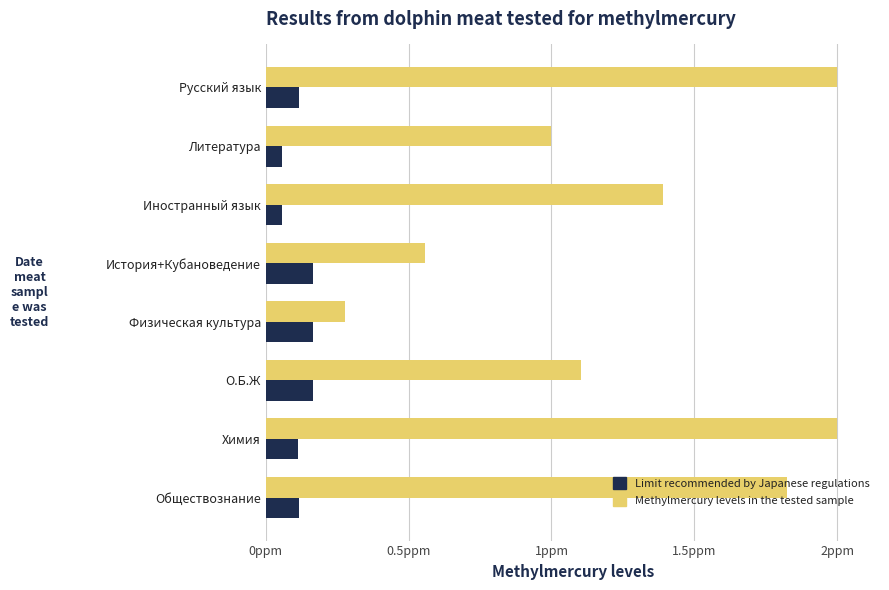

What are all the series names shown in the legend?

Limit recommended by Japanese regulations, Methylmercury levels in the tested sample